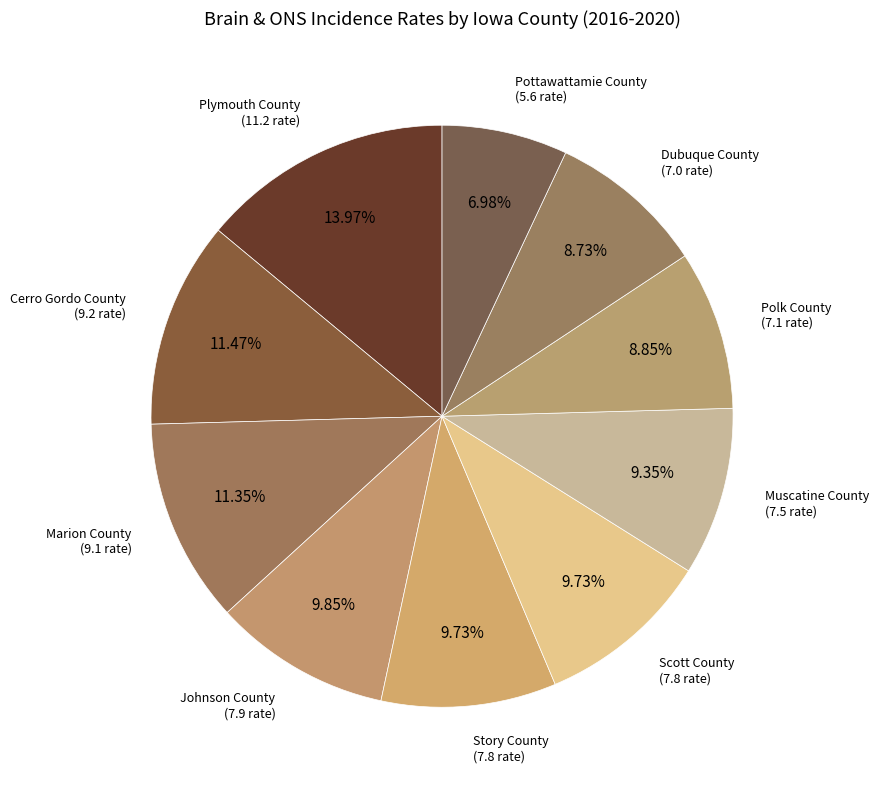

The Marion County slice represents 2% of the pie. True or false?

False